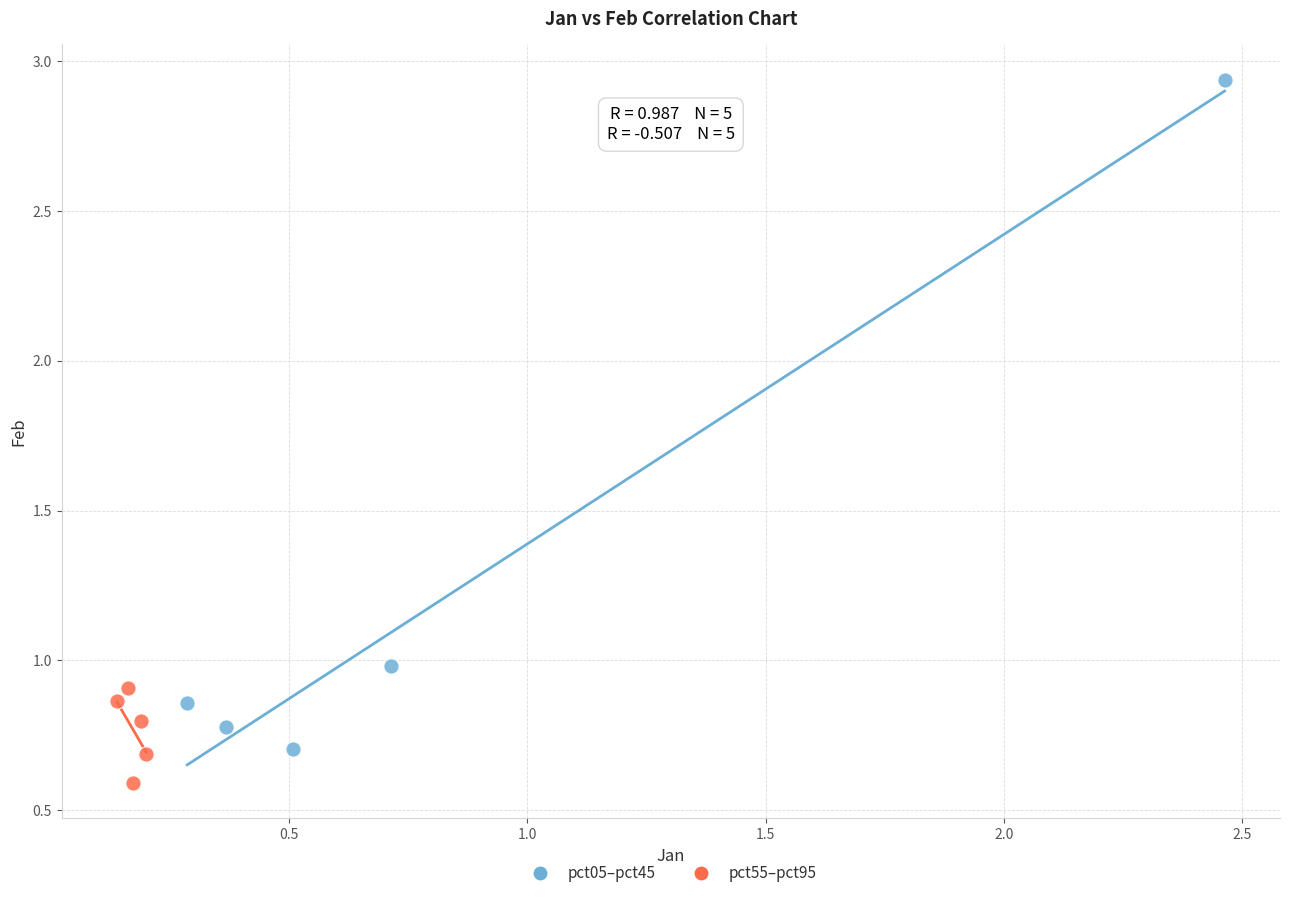

Which series has the widest spread of Y values?

pct05–pct45